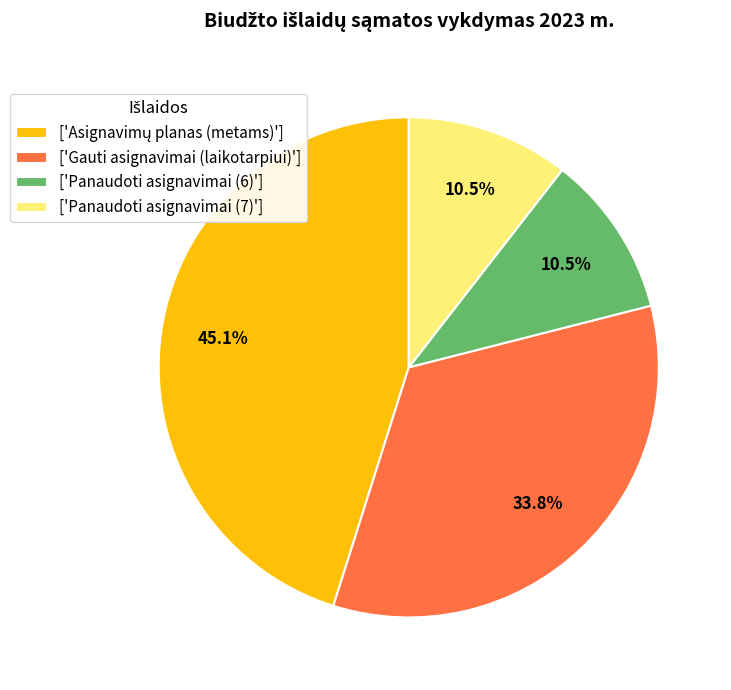

What portion of the pie excludes ['Gauti asignavimai (laikotarpiui)']?

66.2%